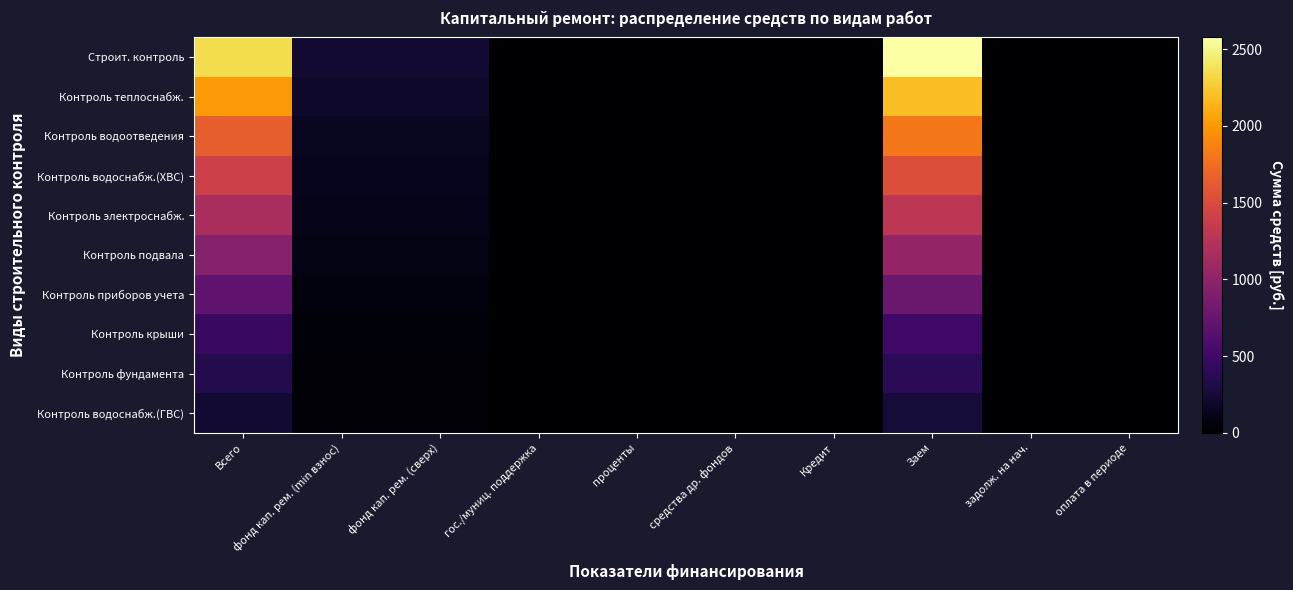

At which category is the sum across all series the highest?

Заем